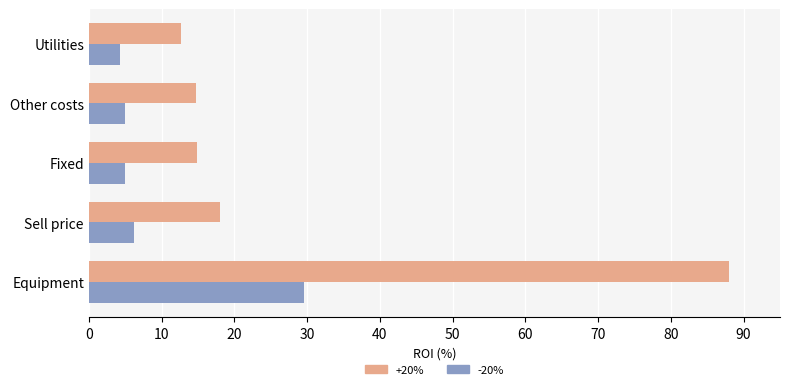

Which series has the widest spread of values?

+20%